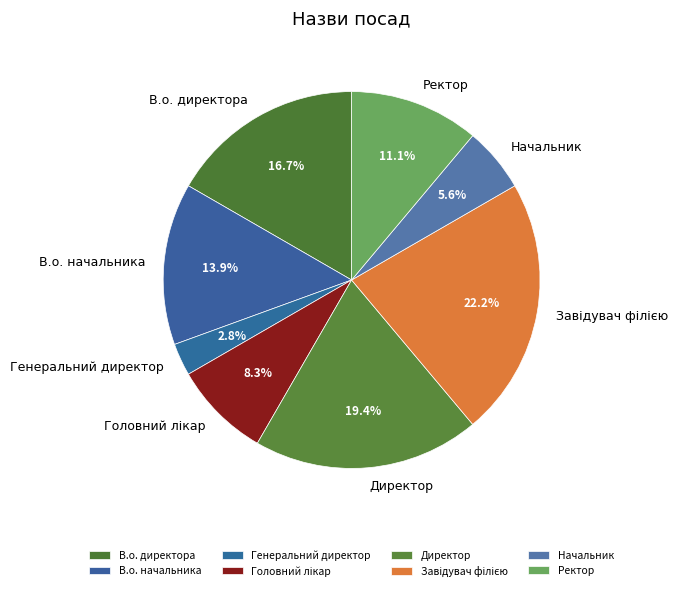

To the nearest percent, what is the difference between the largest and smallest slice percentages?

19%